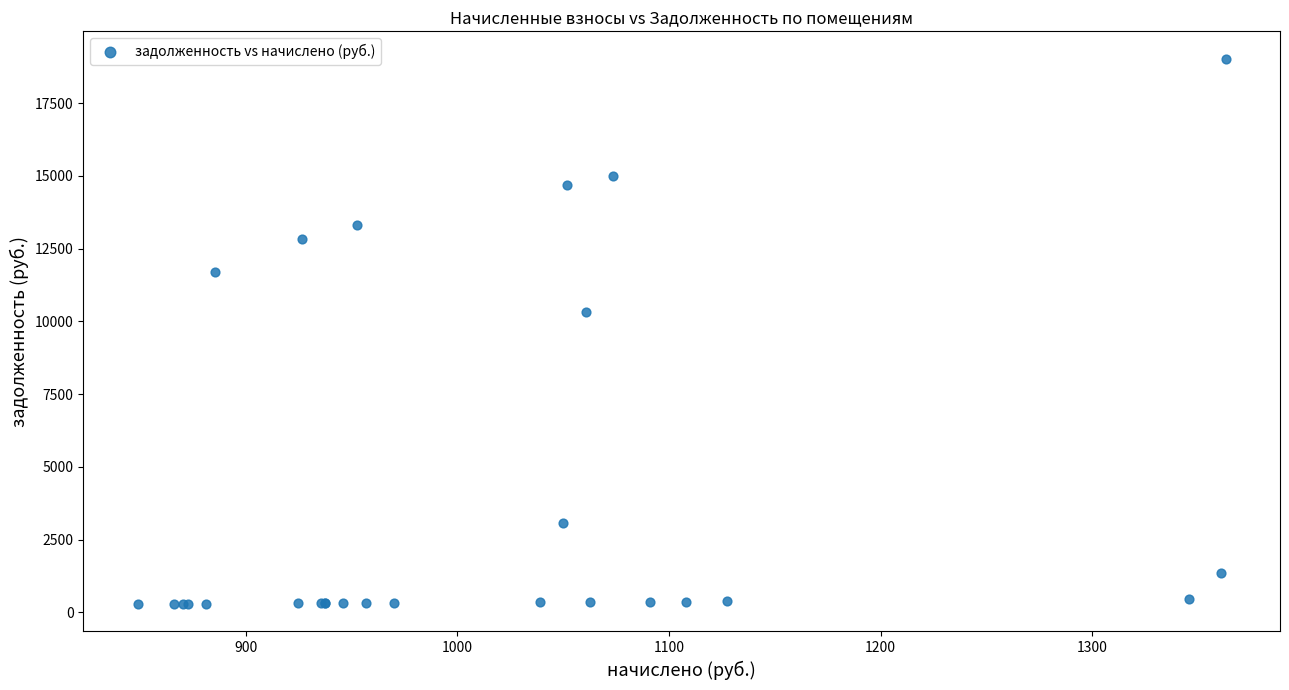

What Y value in the scatter plot is closest to 9657?

10308.7